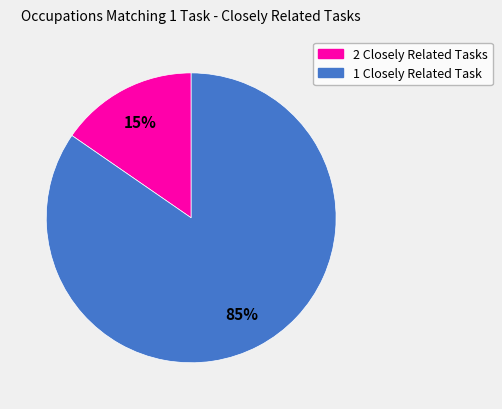

How many segments does this pie chart have?

2